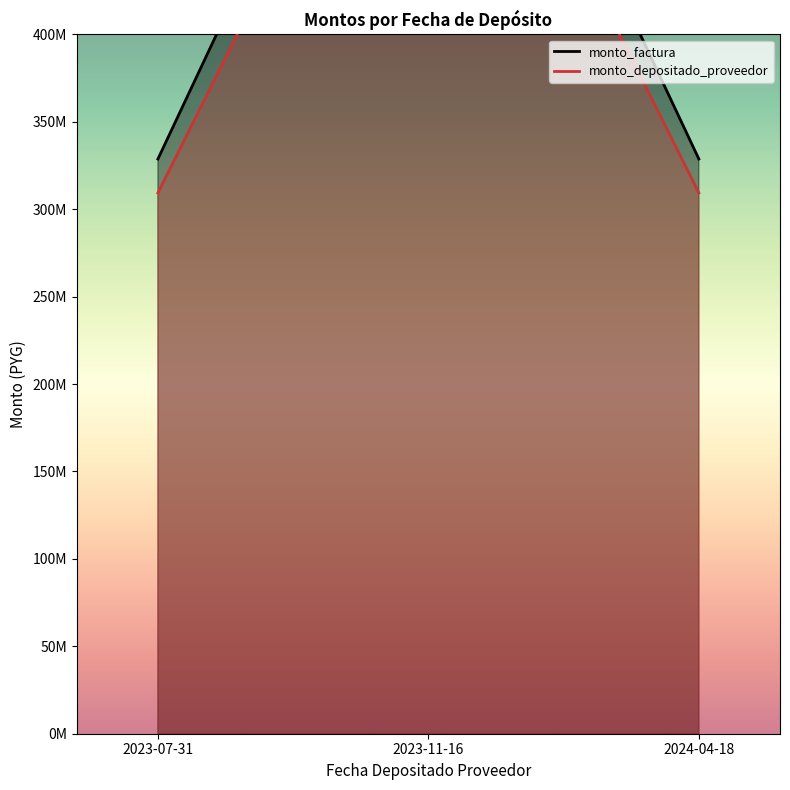

Does the chart have visible grid lines?

No